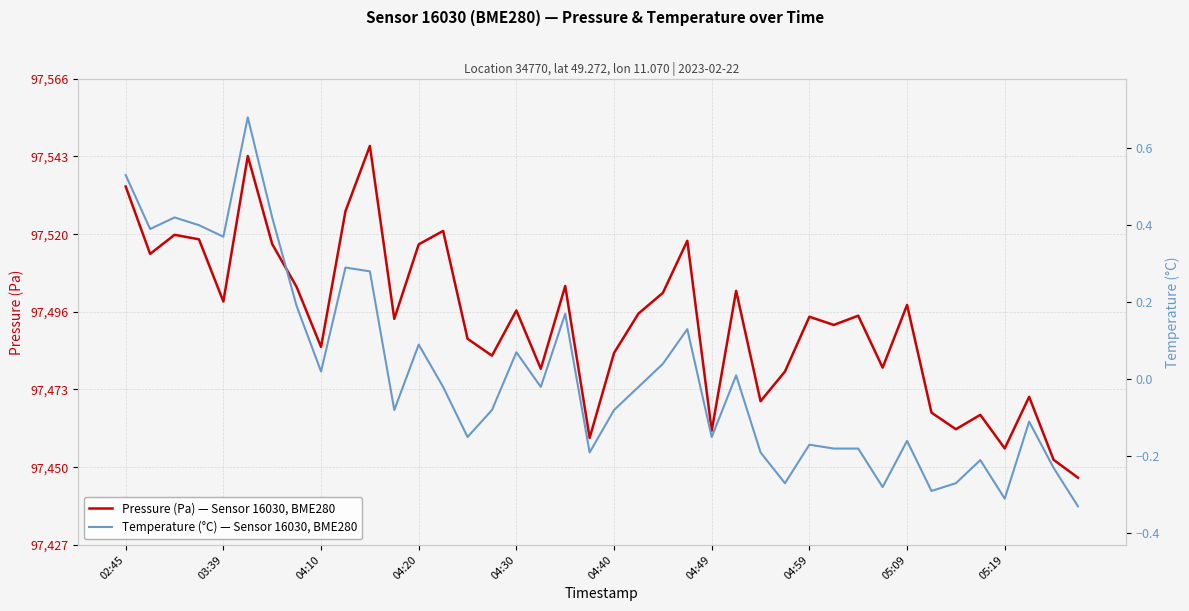

Reading right to left, transcribe all the data shown in this chart.

Pressure (Pa) — Sensor 16030, BME280: 97447.0	97452.3	97471.1	97455.7	97465.7	97461.4	97466.4	97498.5	97479.8	97495.2	97492.5	97494.9	97478.6	97469.8	97502.7	97461.0	97517.6	97502.1	97495.9	97484.2	97458.8	97504.1	97479.4	97496.8	97483.3	97488.4	97520.5	97516.5	97494.3	97545.8	97526.4	97485.9	97503.8	97516.6	97542.8	97499.5	97518.0	97519.3	97513.7	97533.7
Temperature (°C) — Sensor 16030, BME280: -0.3	-0.2	-0.1	-0.3	-0.2	-0.3	-0.3	-0.2	-0.3	-0.2	-0.2	-0.2	-0.3	-0.2	0.0	-0.1	0.1	0.0	-0.0	-0.1	-0.2	0.2	-0.0	0.1	-0.1	-0.1	-0.0	0.1	-0.1	0.3	0.3	0.0	0.2	0.4	0.7	0.4	0.4	0.4	0.4	0.5